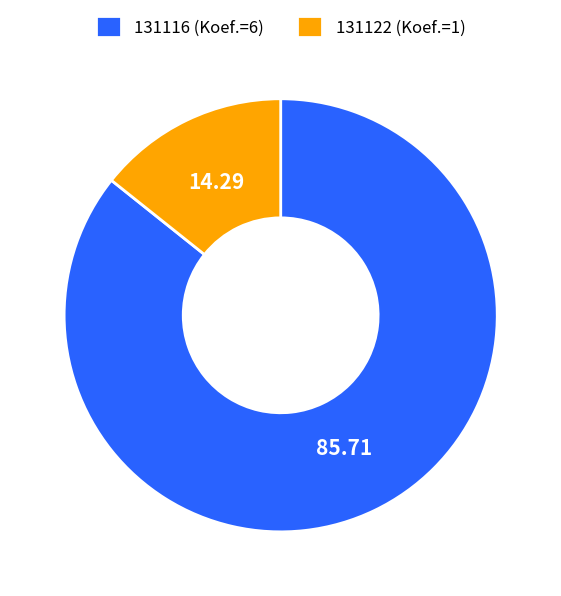

Combined, do 131116 (Koef.=6) and 131122 (Koef.=1) account for over 50%?

Yes